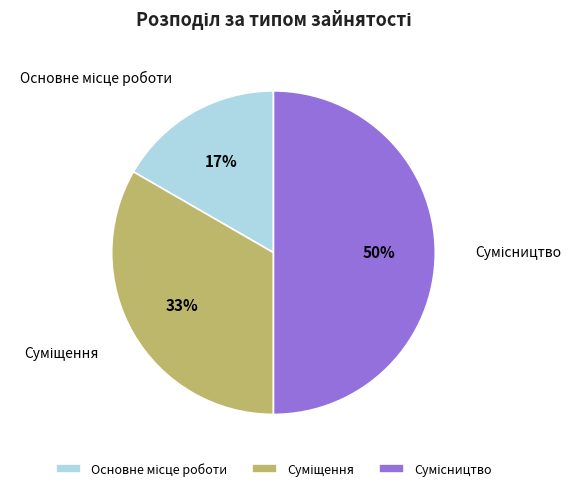

To the nearest percent, what is the difference between the largest and smallest slice percentages?

33%